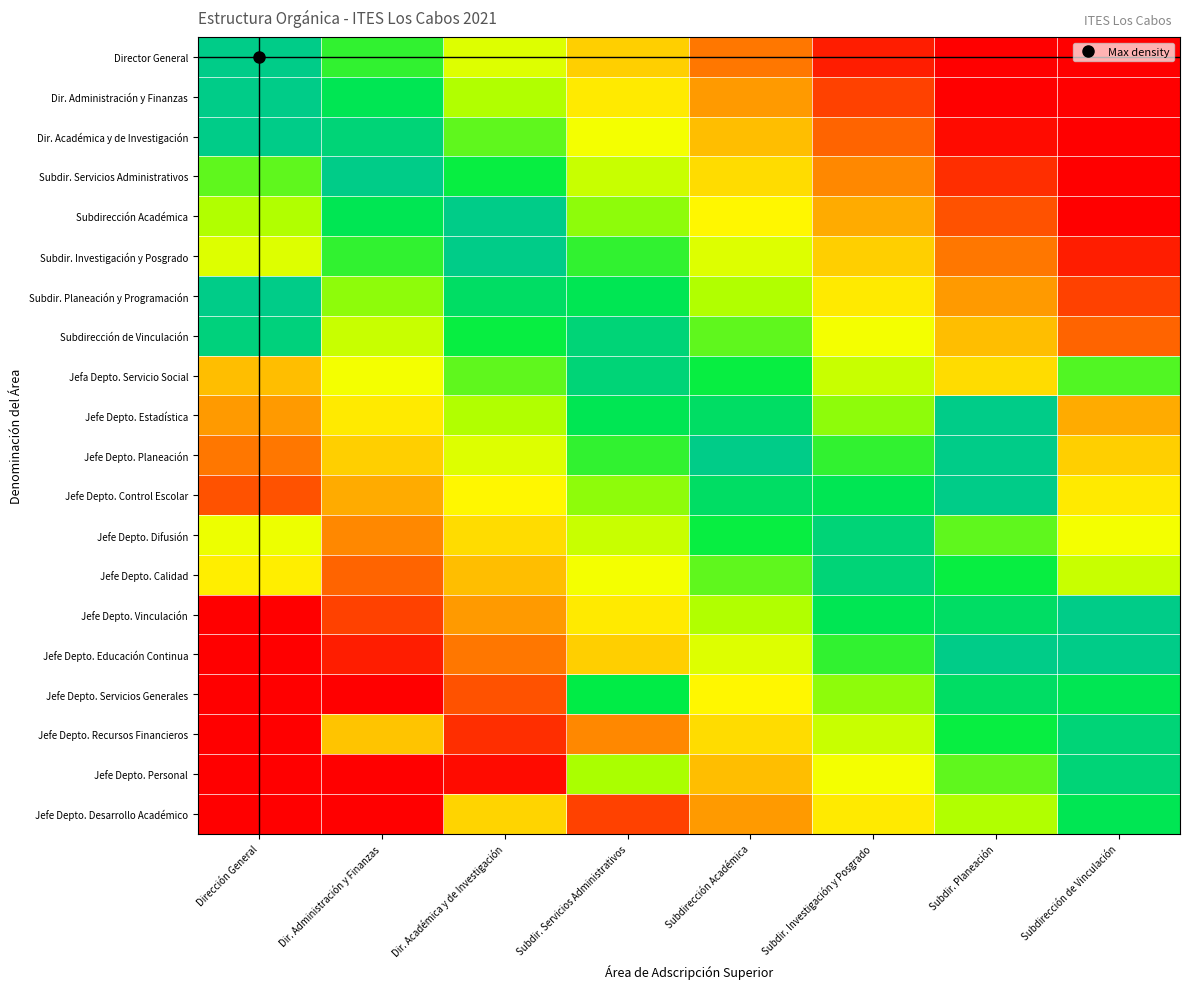

Reading left to right, extract all data points from this chart.

Director General: Dirección General=1.0	Dir. Administración y Finanzas=0.8	Dir. Académica y de Investigación=0.6	Subdir. Servicios Administrativos=0.4	Subdirección Académica=0.2	Subdir. Investigación y Posgrado=0.1	Subdir. Planeación=0.0	Subdirección de Vinculación=0.0
Dir. Administración y Finanzas: Dirección General=1.0	Dir. Administración y Finanzas=0.9	Dir. Académica y de Investigación=0.7	Subdir. Servicios Administrativos=0.5	Subdirección Académica=0.3	Subdir. Investigación y Posgrado=0.1	Subdir. Planeación=0.0	Subdirección de Vinculación=0.0
Dir. Académica y de Investigación: Dirección General=1.0	Dir. Administración y Finanzas=1.0	Dir. Académica y de Investigación=0.8	Subdir. Servicios Administrativos=0.6	Subdirección Académica=0.4	Subdir. Investigación y Posgrado=0.2	Subdir. Planeación=0.0	Subdirección de Vinculación=0.0
Subdir. Servicios Administrativos: Dirección General=0.8	Dir. Administración y Finanzas=1.0	Dir. Académica y de Investigación=0.8	Subdir. Servicios Administrativos=0.7	Subdirección Académica=0.5	Subdir. Investigación y Posgrado=0.3	Subdir. Planeación=0.1	Subdirección de Vinculación=0.0
Subdirección Académica: Dirección General=0.7	Dir. Administración y Finanzas=0.9	Dir. Académica y de Investigación=1.0	Subdir. Servicios Administrativos=0.7	Subdirección Académica=0.6	Subdir. Investigación y Posgrado=0.4	Subdir. Planeación=0.2	Subdirección de Vinculación=0.0
Subdir. Investigación y Posgrado: Dirección General=0.6	Dir. Administración y Finanzas=0.8	Dir. Académica y de Investigación=1.0	Subdir. Servicios Administrativos=0.8	Subdirección Académica=0.6	Subdir. Investigación y Posgrado=0.4	Subdir. Planeación=0.2	Subdirección de Vinculación=0.1
Subdir. Planeación y Programación: Dirección General=1.0	Dir. Administración y Finanzas=0.7	Dir. Académica y de Investigación=0.9	Subdir. Servicios Administrativos=0.9	Subdirección Académica=0.7	Subdir. Investigación y Posgrado=0.5	Subdir. Planeación=0.3	Subdirección de Vinculación=0.1
Subdirección de Vinculación: Dirección General=1.0	Dir. Administración y Finanzas=0.7	Dir. Académica y de Investigación=0.9	Subdir. Servicios Administrativos=1.0	Subdirección Académica=0.8	Subdir. Investigación y Posgrado=0.6	Subdir. Planeación=0.4	Subdirección de Vinculación=0.2
Jefa Depto. Servicio Social: Dirección General=0.4	Dir. Administración y Finanzas=0.6	Dir. Académica y de Investigación=0.8	Subdir. Servicios Administrativos=1.0	Subdirección Académica=0.9	Subdir. Investigación y Posgrado=0.7	Subdir. Planeación=0.5	Subdirección de Vinculación=0.8
Jefe Depto. Estadística: Dirección General=0.3	Dir. Administración y Finanzas=0.5	Dir. Académica y de Investigación=0.7	Subdir. Servicios Administrativos=0.9	Subdirección Académica=0.9	Subdir. Investigación y Posgrado=0.7	Subdir. Planeación=1.0	Subdirección de Vinculación=0.4
Jefe Depto. Planeación: Dirección General=0.2	Dir. Administración y Finanzas=0.4	Dir. Académica y de Investigación=0.6	Subdir. Servicios Administrativos=0.8	Subdirección Académica=1.0	Subdir. Investigación y Posgrado=0.8	Subdir. Planeación=1.0	Subdirección de Vinculación=0.4
Jefe Depto. Control Escolar: Dirección General=0.2	Dir. Administración y Finanzas=0.4	Dir. Académica y de Investigación=0.5	Subdir. Servicios Administrativos=0.7	Subdirección Académica=0.9	Subdir. Investigación y Posgrado=0.9	Subdir. Planeación=1.0	Subdirección de Vinculación=0.5
Jefe Depto. Difusión: Dirección General=0.6	Dir. Administración y Finanzas=0.3	Dir. Académica y de Investigación=0.5	Subdir. Servicios Administrativos=0.7	Subdirección Académica=0.9	Subdir. Investigación y Posgrado=1.0	Subdir. Planeación=0.8	Subdirección de Vinculación=0.6
Jefe Depto. Calidad: Dirección General=0.5	Dir. Administración y Finanzas=0.2	Dir. Académica y de Investigación=0.4	Subdir. Servicios Administrativos=0.6	Subdirección Académica=0.8	Subdir. Investigación y Posgrado=1.0	Subdir. Planeación=0.9	Subdirección de Vinculación=0.7
Jefe Depto. Vinculación: Dirección General=0.0	Dir. Administración y Finanzas=0.1	Dir. Académica y de Investigación=0.3	Subdir. Servicios Administrativos=0.5	Subdirección Académica=0.7	Subdir. Investigación y Posgrado=0.9	Subdir. Planeación=0.9	Subdirección de Vinculación=1.0
Jefe Depto. Educación Continua: Dirección General=0.0	Dir. Administración y Finanzas=0.1	Dir. Académica y de Investigación=0.2	Subdir. Servicios Administrativos=0.4	Subdirección Académica=0.6	Subdir. Investigación y Posgrado=0.8	Subdir. Planeación=1.0	Subdirección de Vinculación=1.0
Jefe Depto. Servicios Generales: Dirección General=0.0	Dir. Administración y Finanzas=0.0	Dir. Académica y de Investigación=0.2	Subdir. Servicios Administrativos=0.9	Subdirección Académica=0.5	Subdir. Investigación y Posgrado=0.7	Subdir. Planeación=0.9	Subdirección de Vinculación=0.9
Jefe Depto. Recursos Financieros: Dirección General=0.0	Dir. Administración y Finanzas=0.4	Dir. Académica y de Investigación=0.1	Subdir. Servicios Administrativos=0.3	Subdirección Académica=0.5	Subdir. Investigación y Posgrado=0.7	Subdir. Planeación=0.9	Subdirección de Vinculación=1.0
Jefe Depto. Personal: Dirección General=0.0	Dir. Administración y Finanzas=0.0	Dir. Académica y de Investigación=0.0	Subdir. Servicios Administrativos=0.7	Subdirección Académica=0.4	Subdir. Investigación y Posgrado=0.6	Subdir. Planeación=0.8	Subdirección de Vinculación=1.0
Jefe Depto. Desarrollo Académico: Dirección General=0.0	Dir. Administración y Finanzas=0.0	Dir. Académica y de Investigación=0.5	Subdir. Servicios Administrativos=0.1	Subdirección Académica=0.3	Subdir. Investigación y Posgrado=0.5	Subdir. Planeación=0.7	Subdirección de Vinculación=0.9